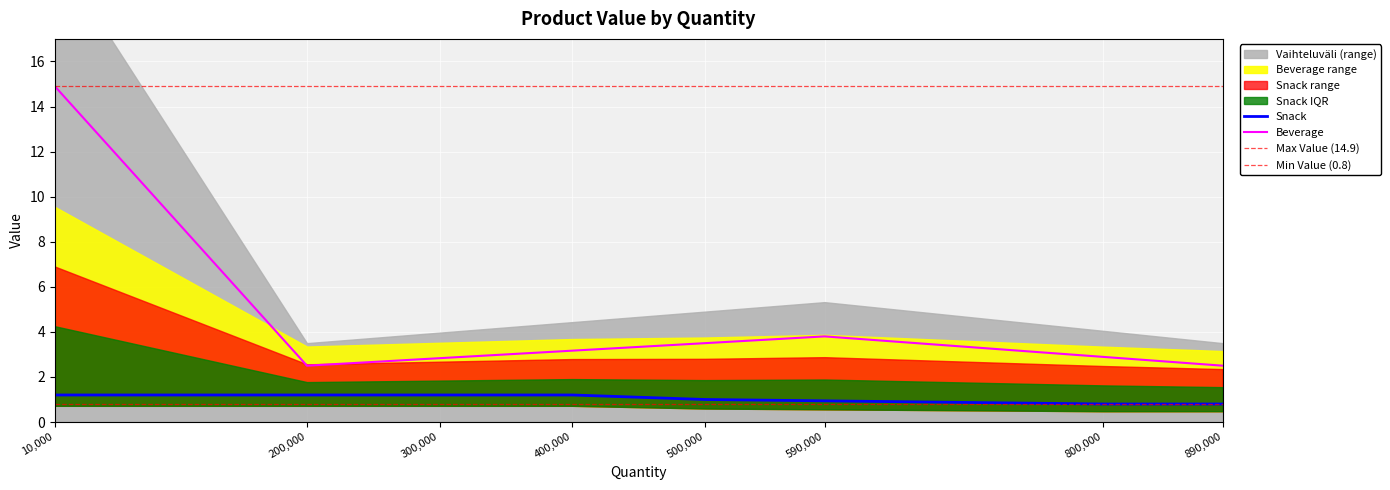

List the series in order of their overall mean, highest first.

Beverage, Snack